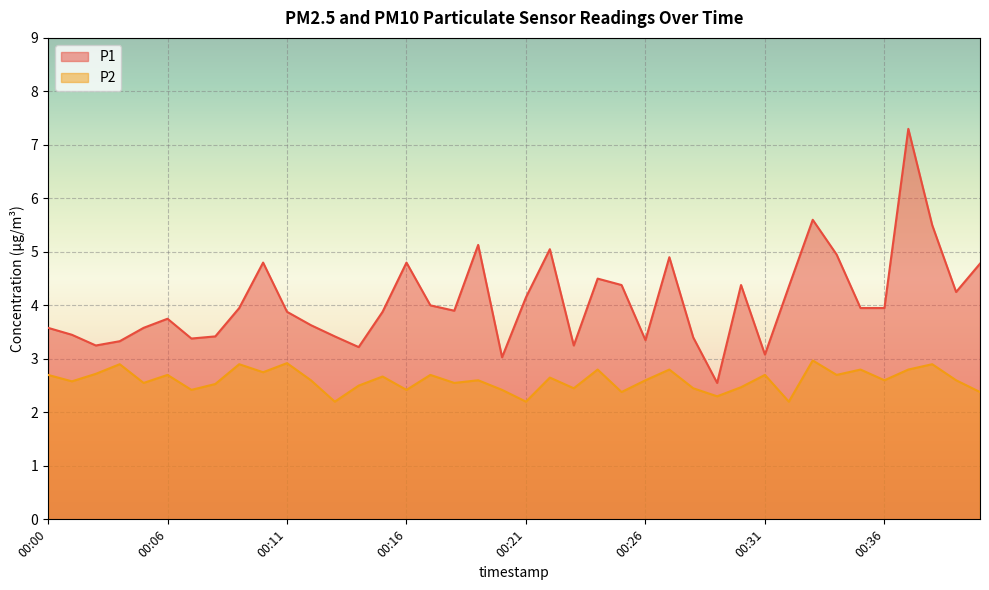

How many values in the P1 series exceed 3?

39